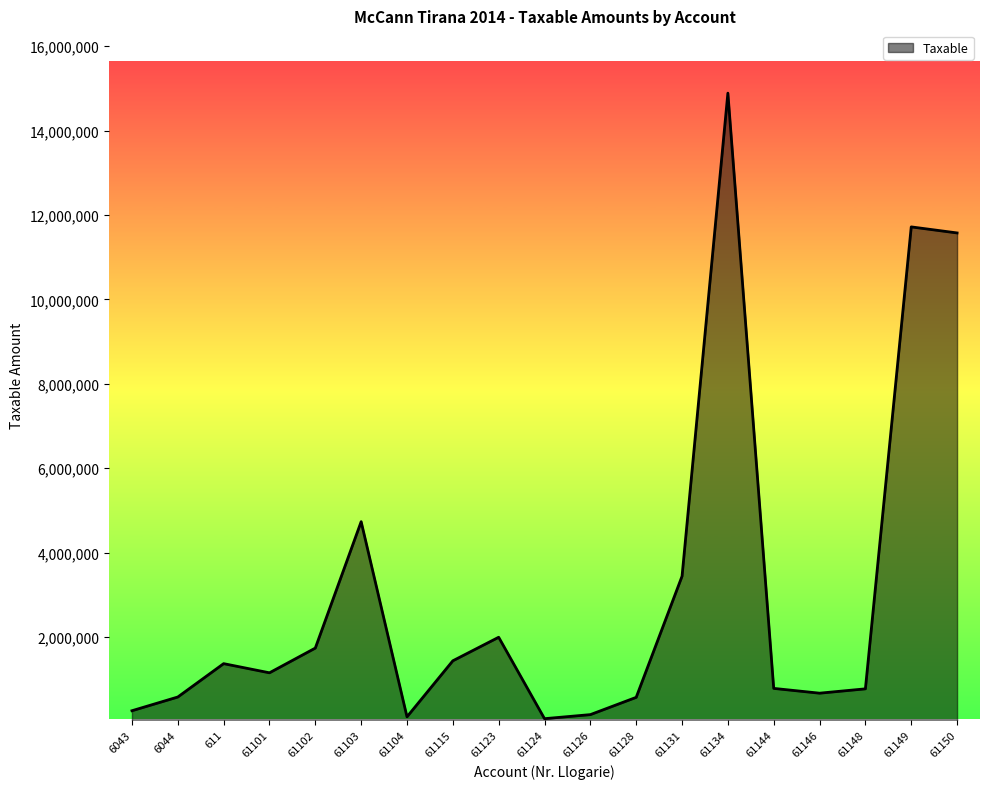

What is the maximum value shown in the chart?

14887859.8